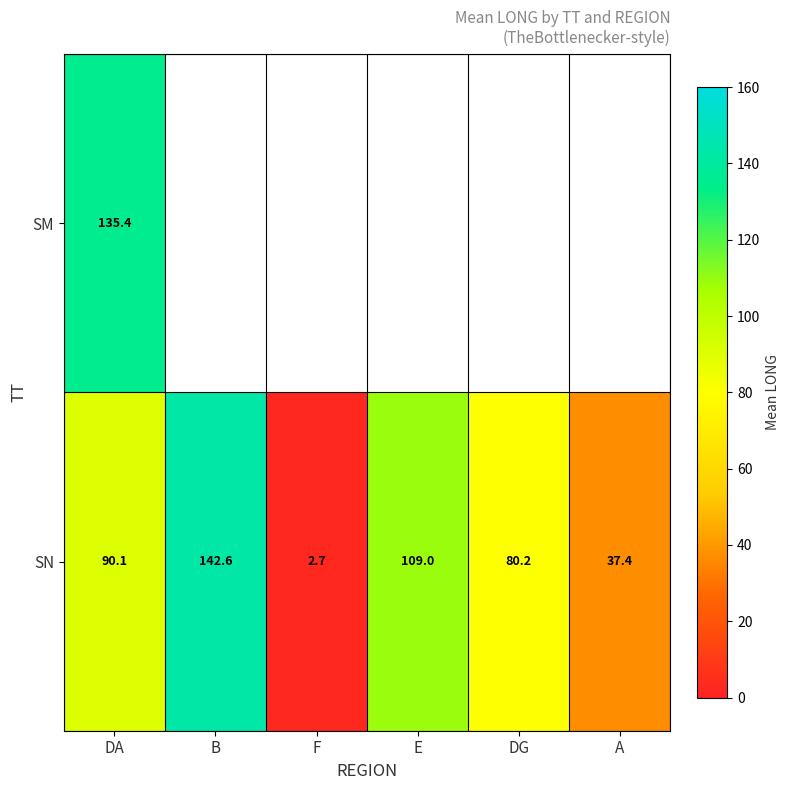

Is it true that SN equals 222.4 at B?

False